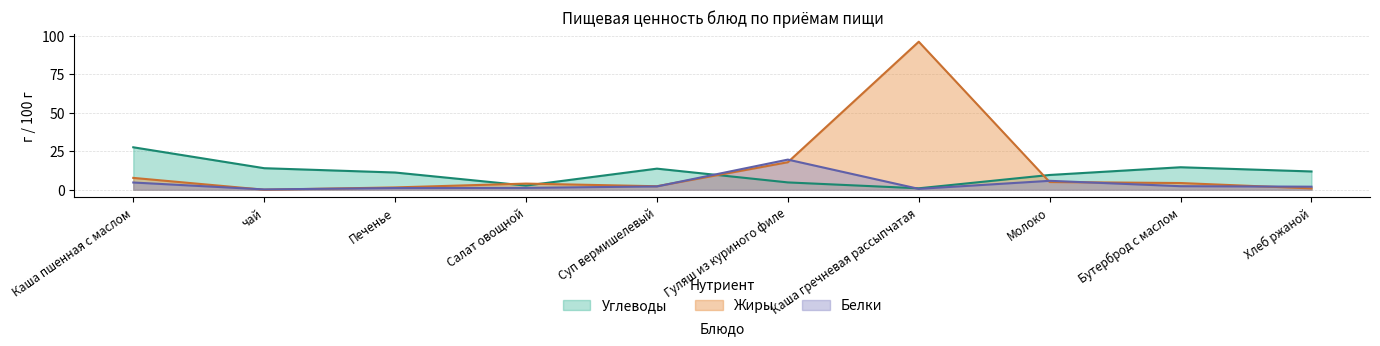

The value of Жиры at Молоко is 8.5. True or false?

False